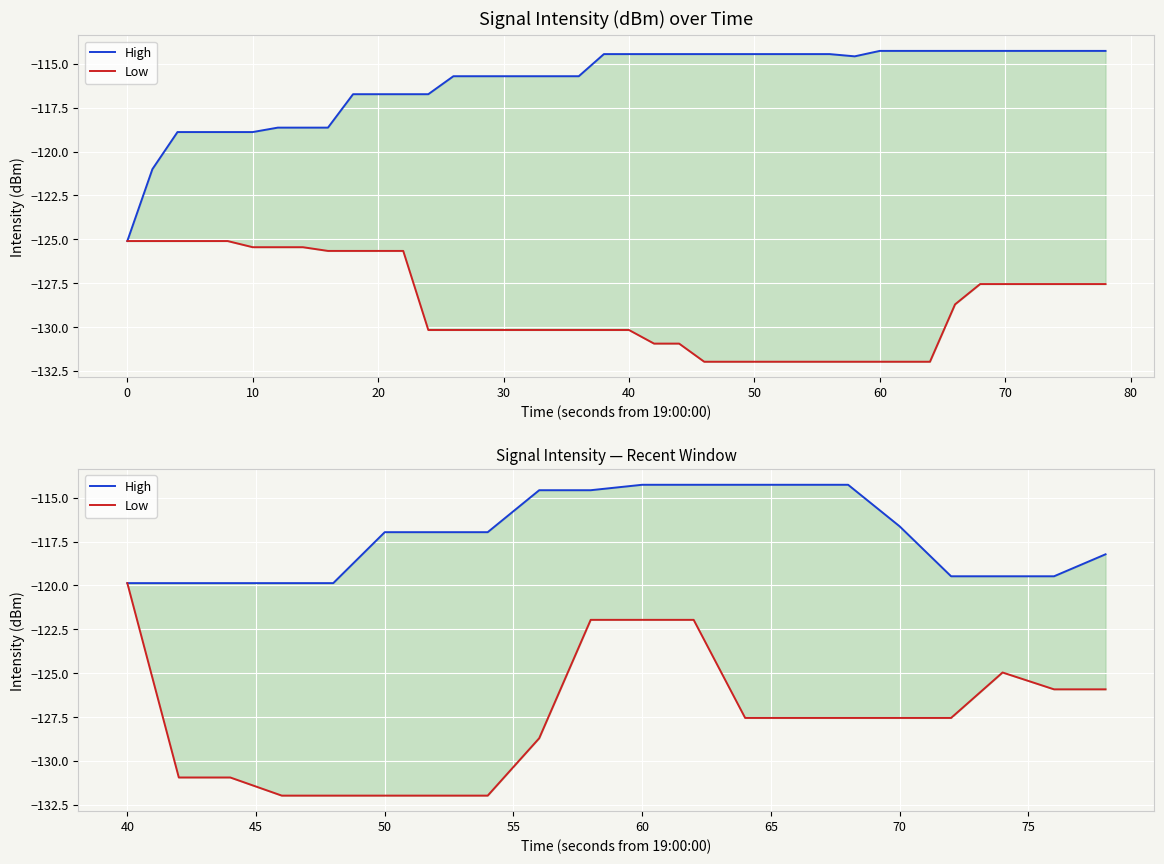

How many data points in High are above -116?

7